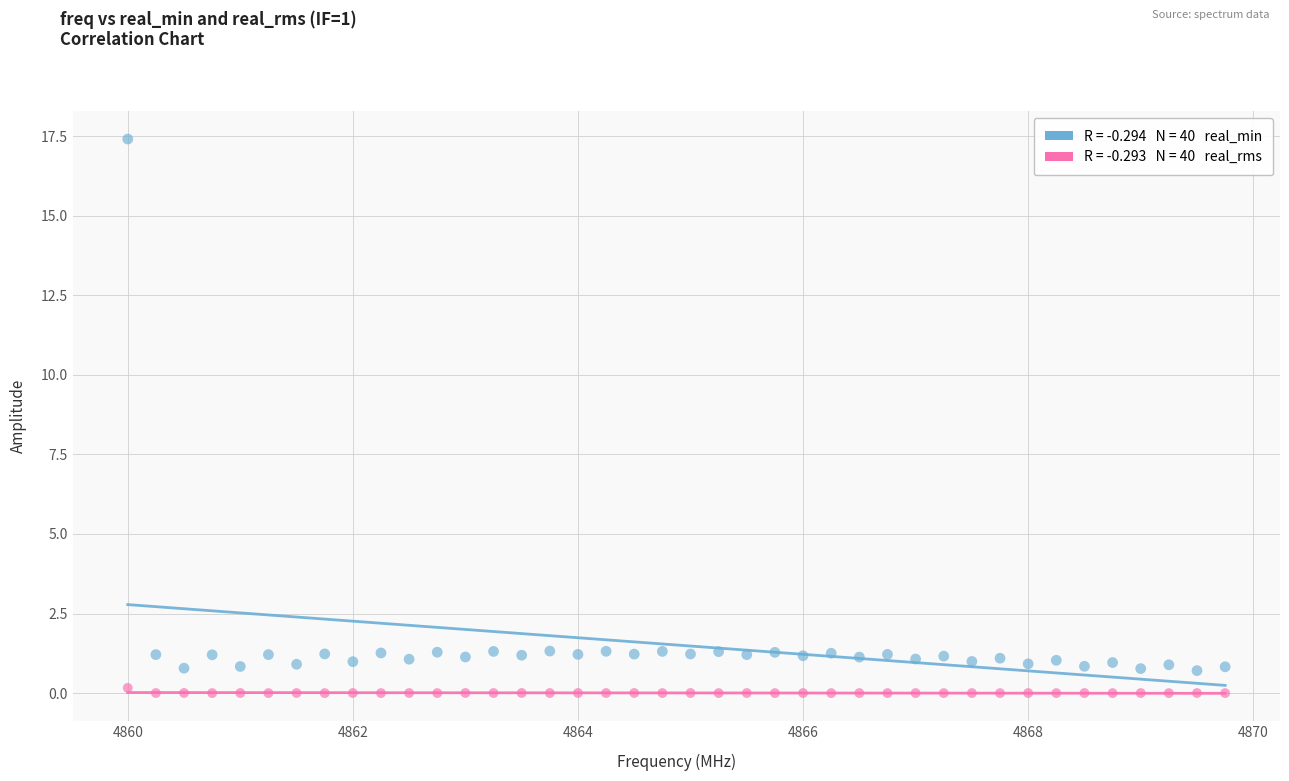

Across all data points, what is the range of X values (max minus min)?

9.8